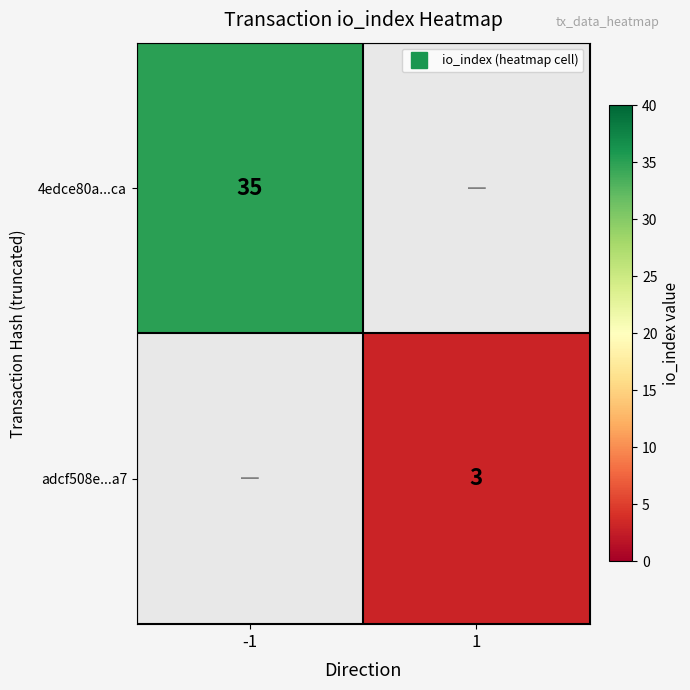

Is it true that adcf508e...a7 equals 3.0 at 1?

True